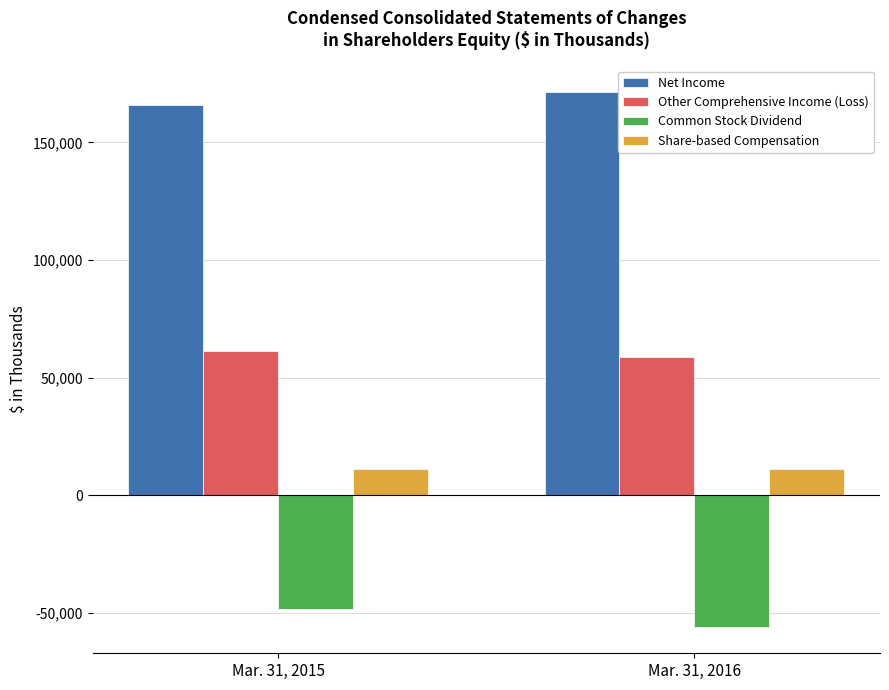

Rank the series by their average value, from highest to lowest.

Net Income, Other Comprehensive Income (Loss), Share-based Compensation, Common Stock Dividend